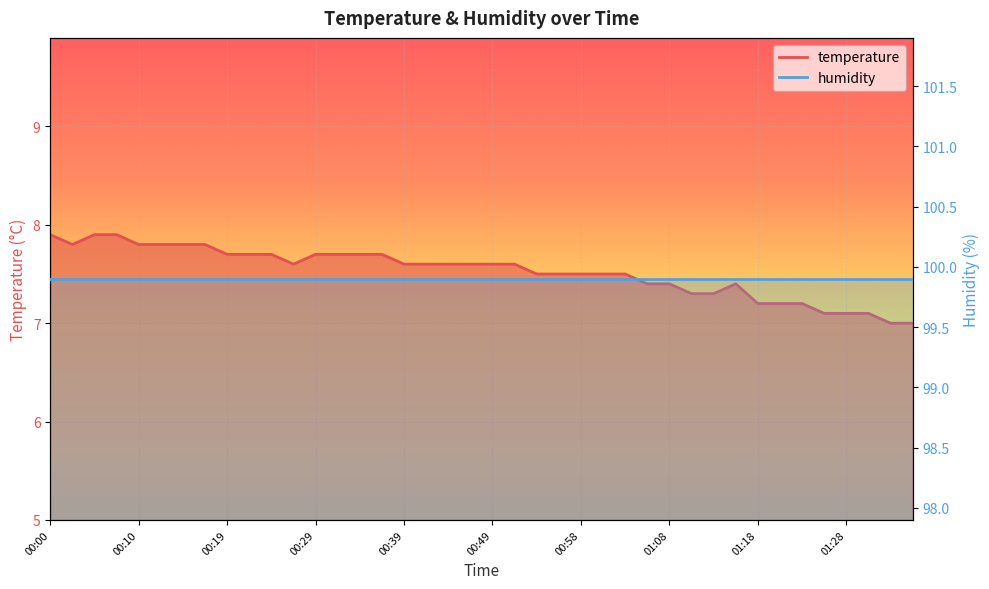

How many interior local valleys (lower than both neighbors) does the data have?

2